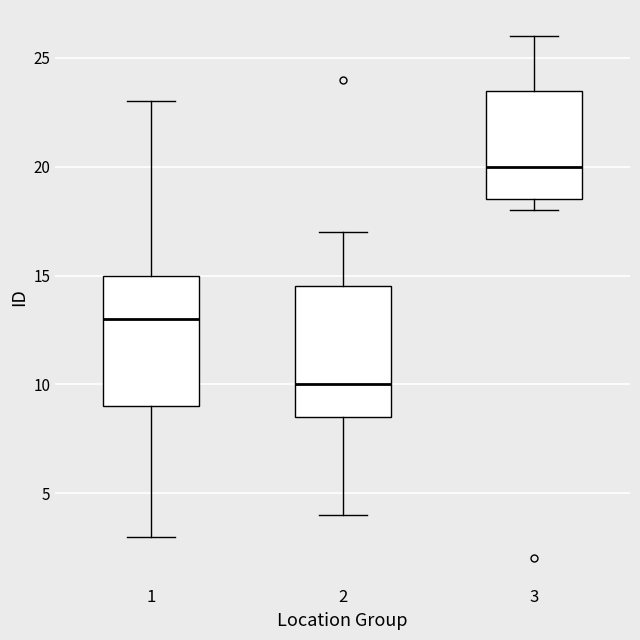

Reading left to right, transcribe this box plot: for each box, give where its median line is, the range the box spans, and where its two whiskers end, as read against the y-axis. The values are not printed on the chart, so give them approximately, as read against the axis.

1: median 13.0, box 9.0 to 15.0, whiskers 3.0 to 23.0
2: median 10.0, box 8.5 to 14.5, whiskers 4.0 to 17.0
3: median 20.0, box 18.5 to 23.5, whiskers 18.0 to 26.0